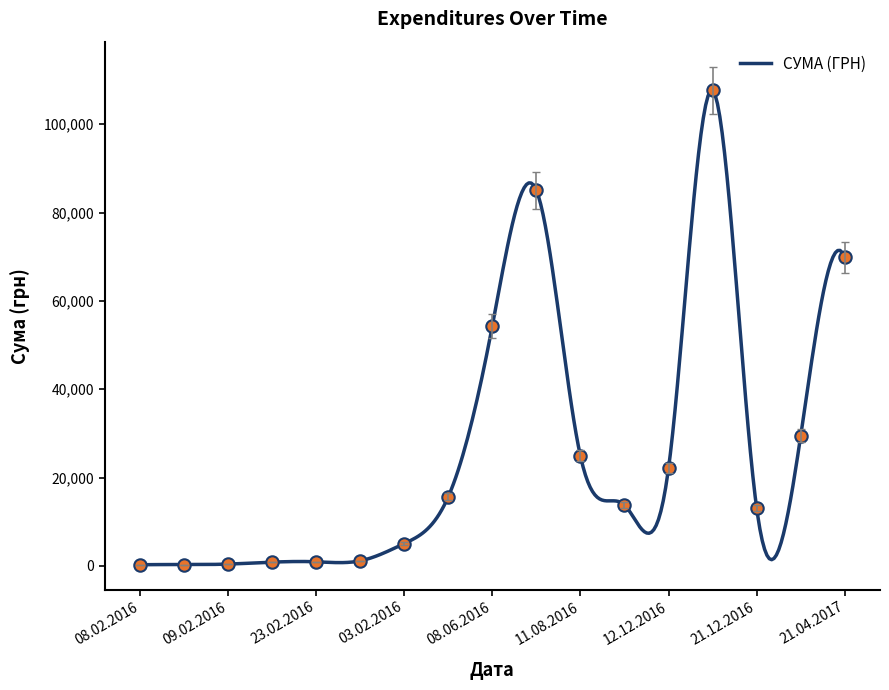

Approximately how many times larger is the value at 23.02.2016 compared to 12.12.2016?

0.1